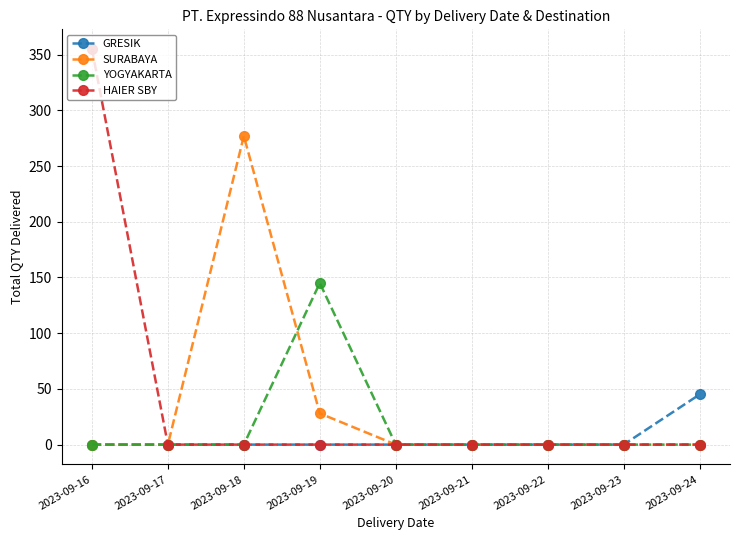

Is the value of HAIER SBY at 2023-09-16 greater than the value of SURABAYA at 2023-09-20?

Yes